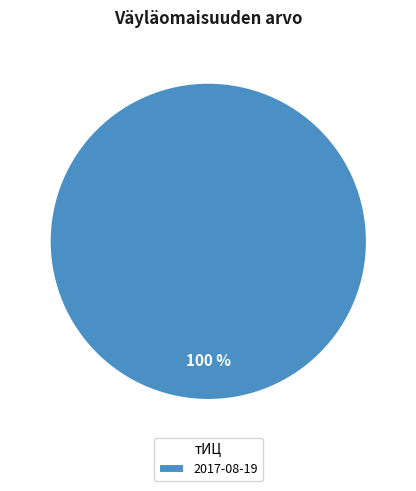

To the nearest percent, what portion does 2017-08-19 represent?

100%